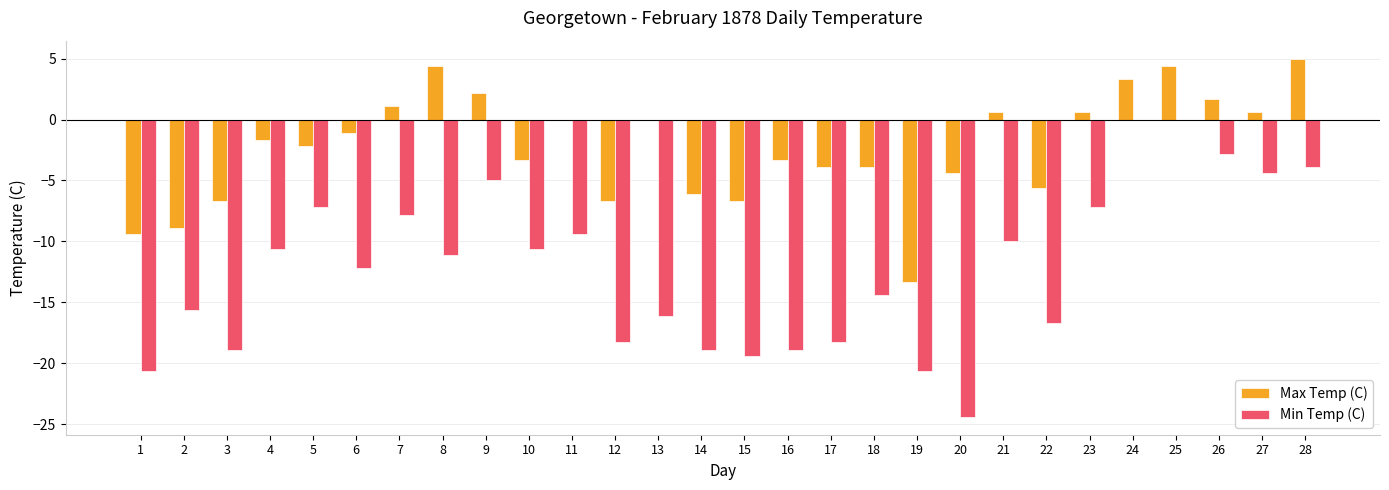

Count the number of data series in this chart.

2